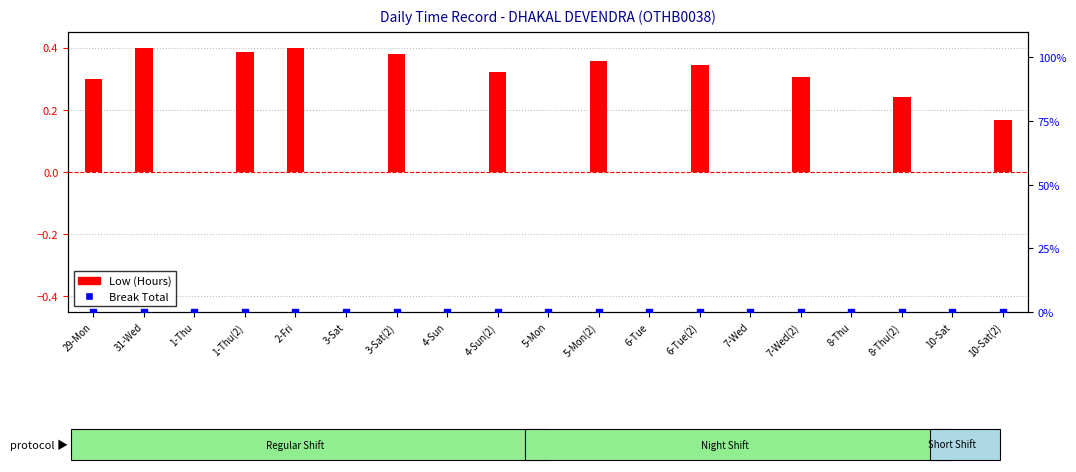

Which series reaches the maximum Y coordinate?

Low (Hours)